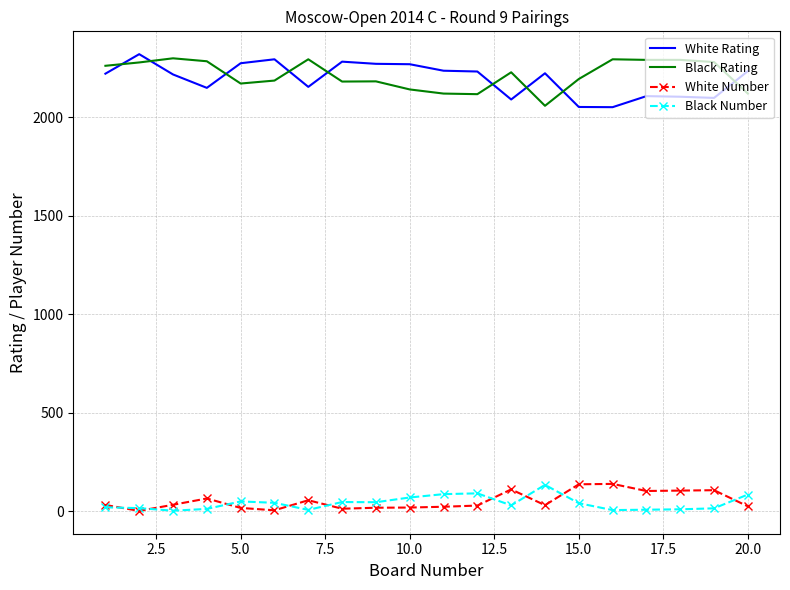

True or false: White Rating and Black Number cross at least once.

False